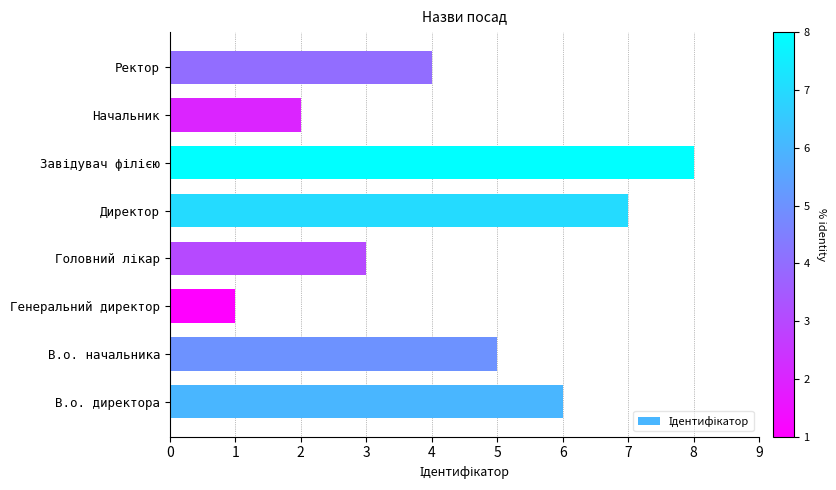

Are the bars grouped side by side (vs. stacked)?

No